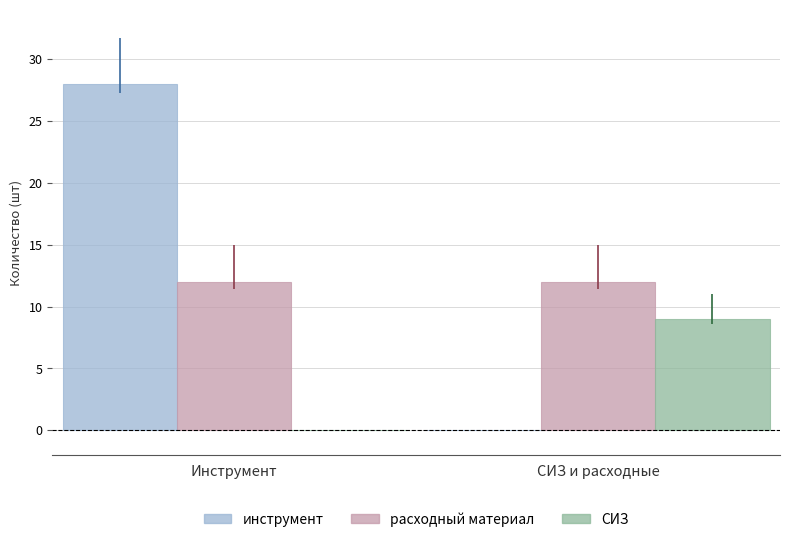

What is the highest value of the расходный материал series?

12